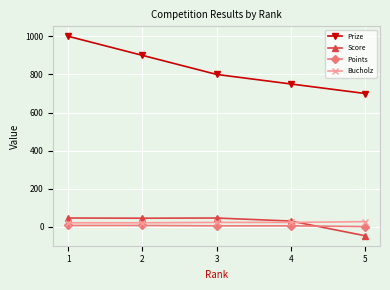

List the series in order of their peak value, highest first.

Prize, Score, Bucholz, Points